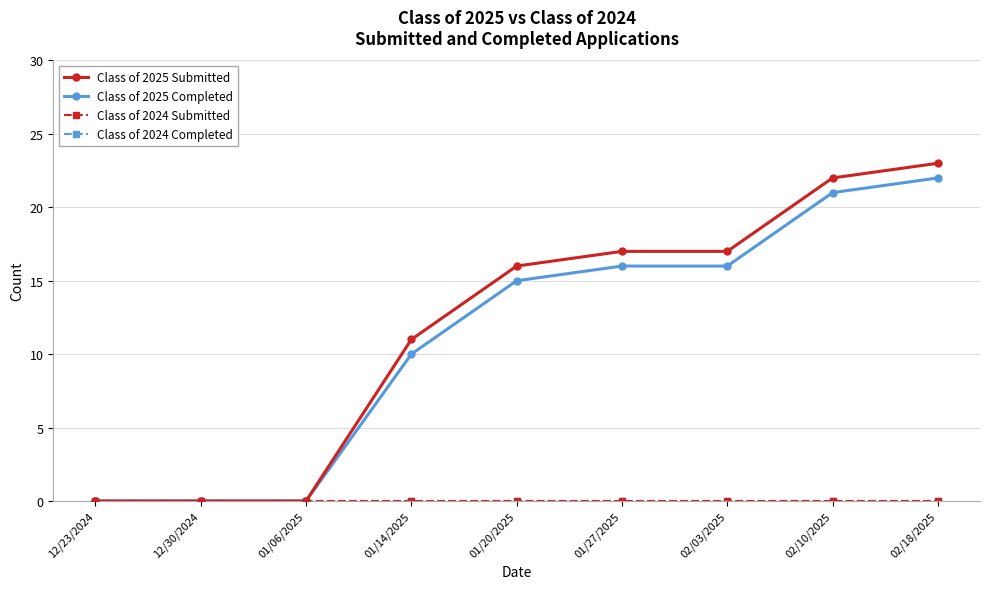

At which label does Class of 2024 Completed reach its minimum?

12/23/2024